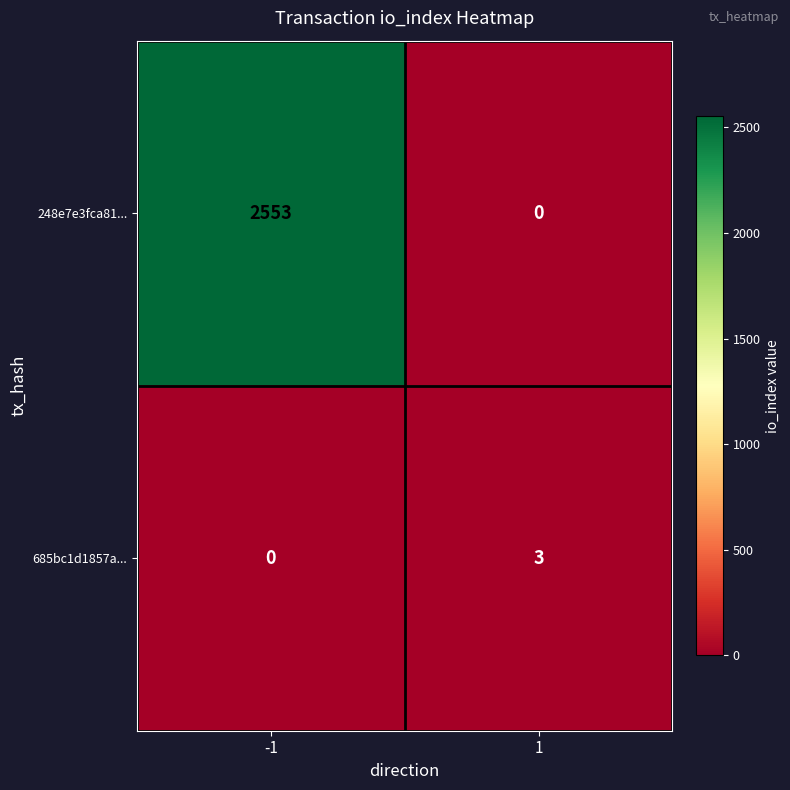

The value of 248e7e3fca81... at 1 is -1044. True or false?

False